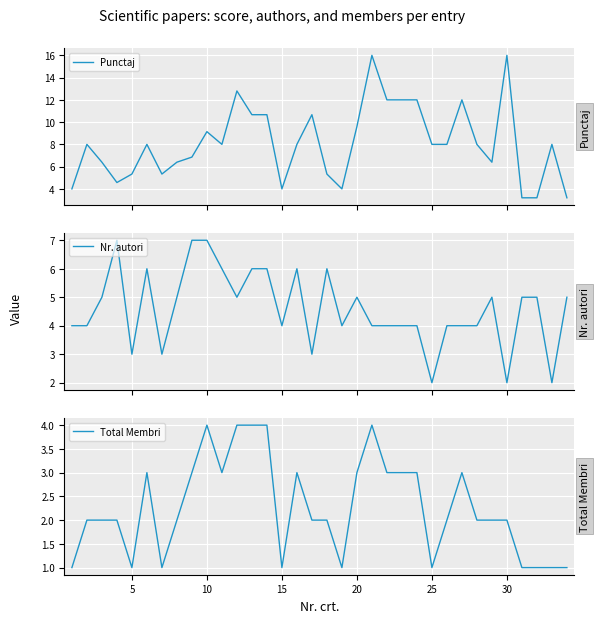

What is the minimum value for Punctaj?

3.2